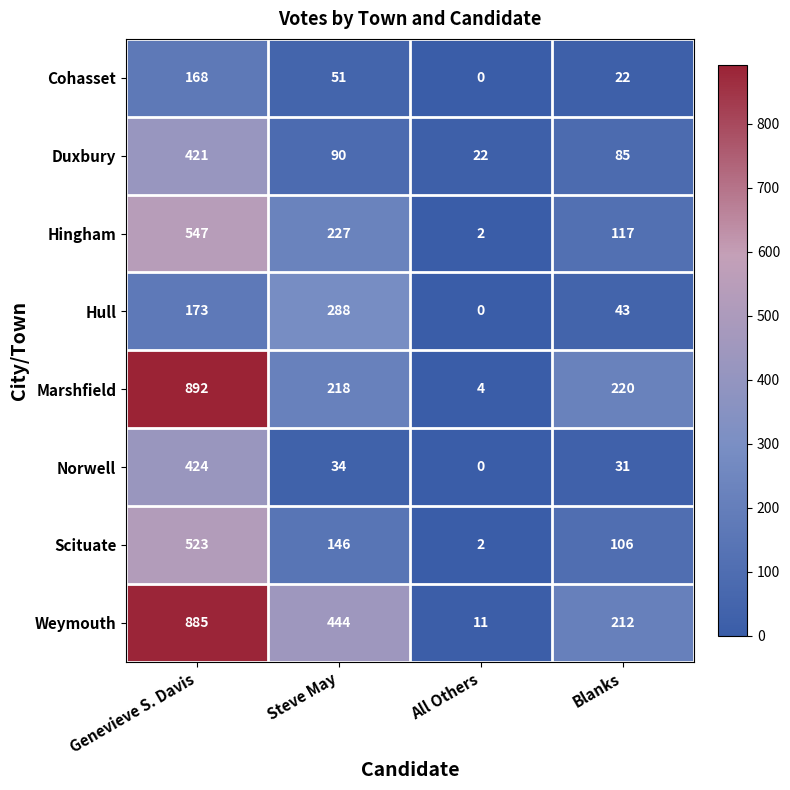

The value of Scituate at All Others is 3. True or false?

False